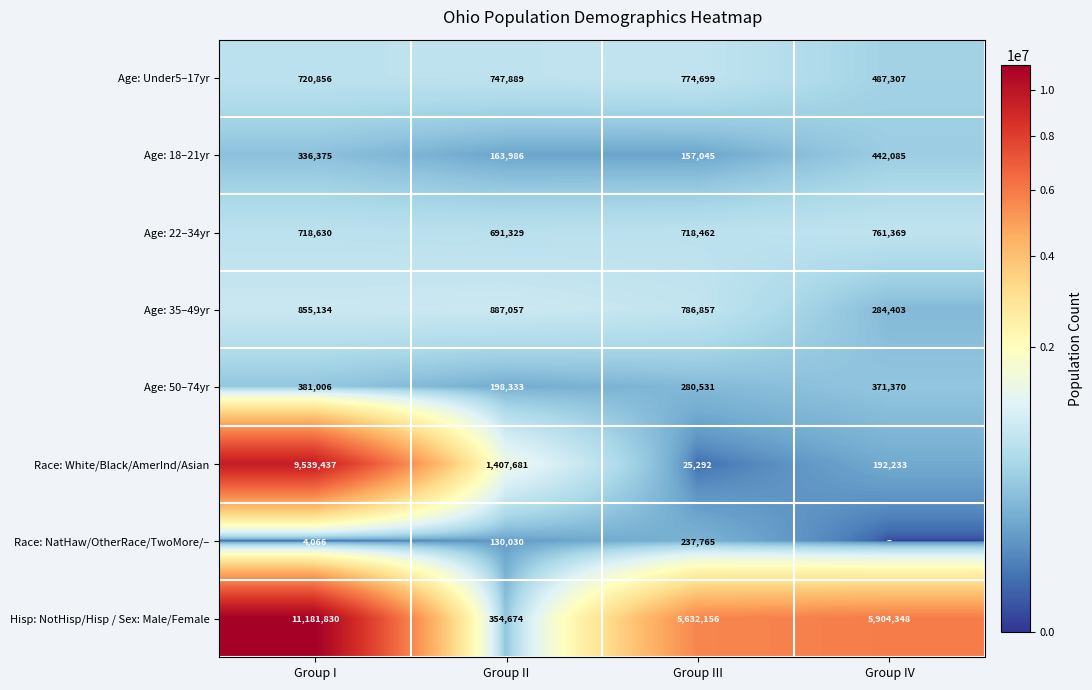

Count the number of data series in this chart.

8